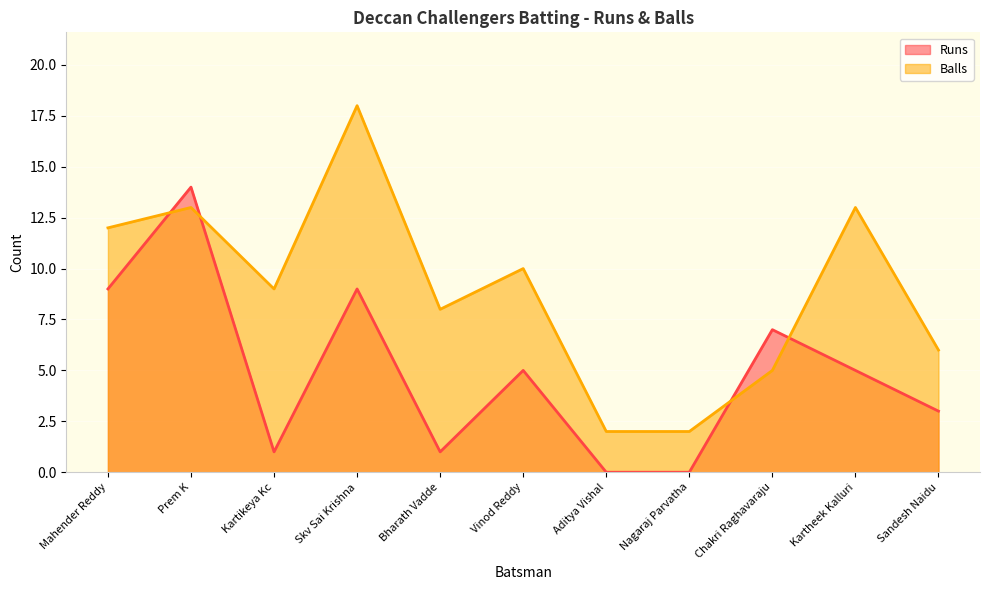

Count the number of data series in this chart.

2